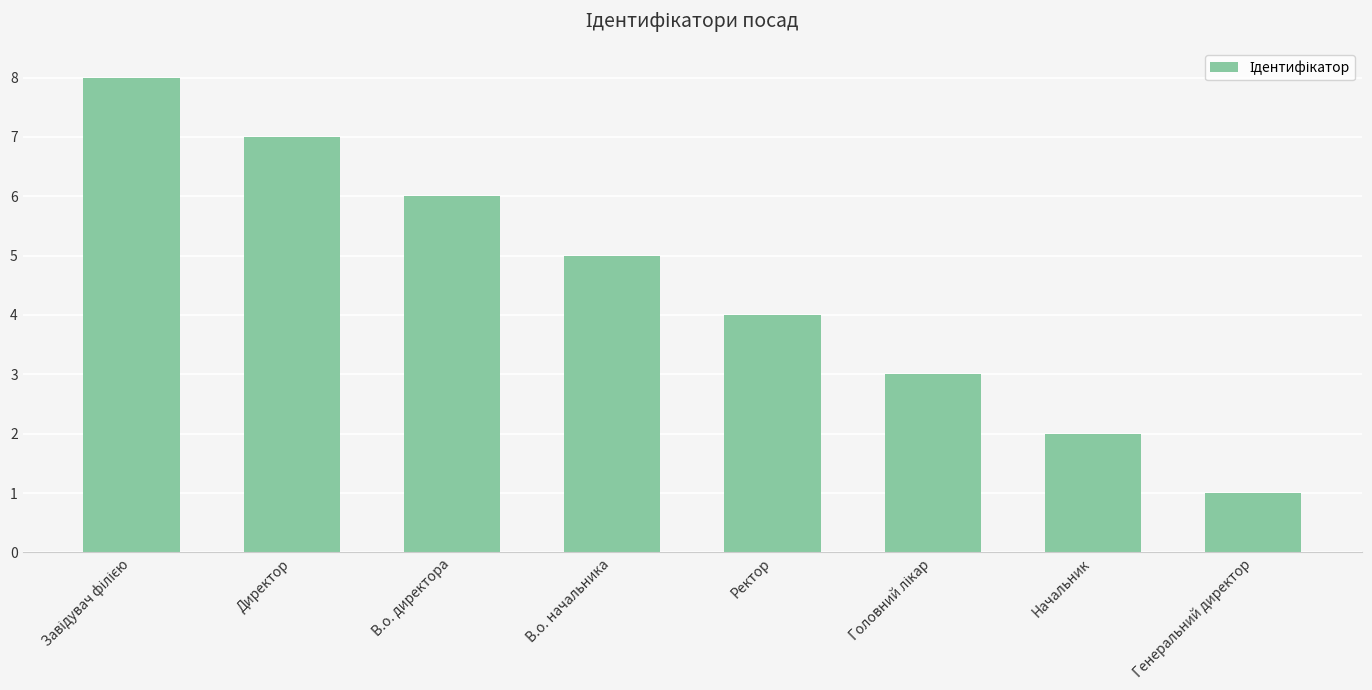

How many bars are there in total?

8